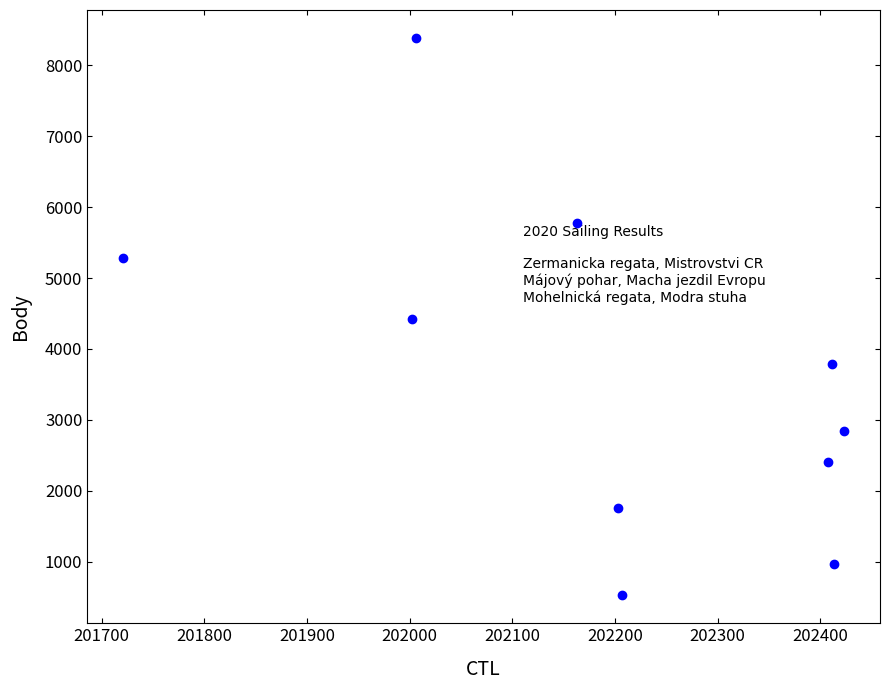

What is the average Y value?

3614